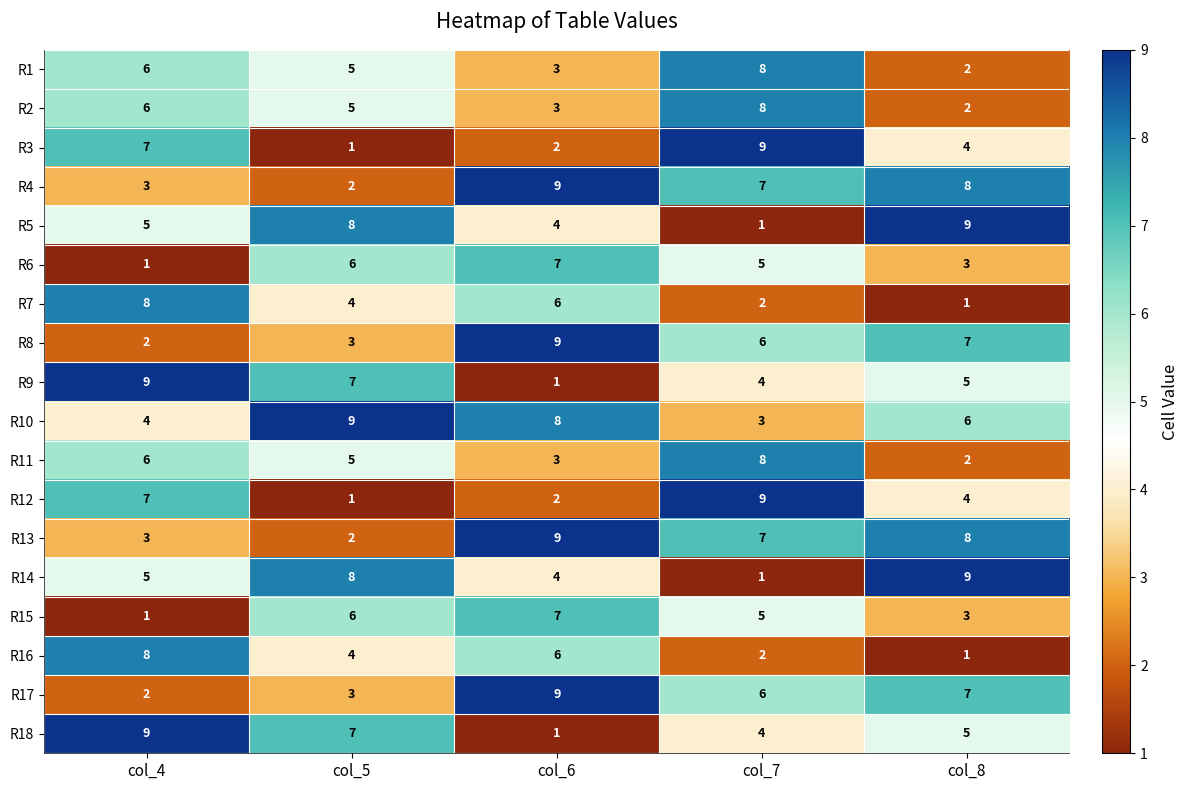

Rank the categories by R3 value from highest to lowest.

col_7, col_4, col_8, col_6, col_5